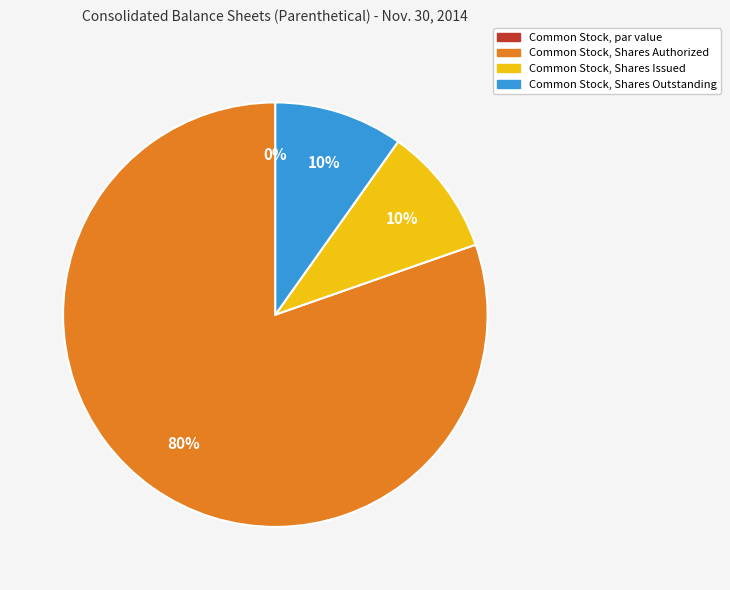

Which slice is the smallest?

Common Stock, par value